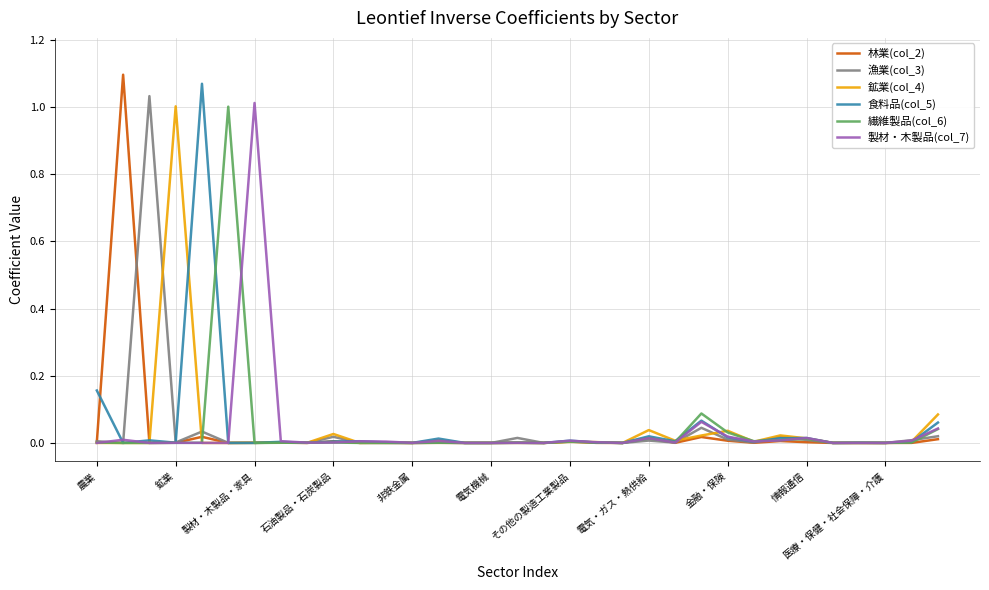

True or false: 鉱業(col_4) has a value of 0.0 at 非鉄金属.

True